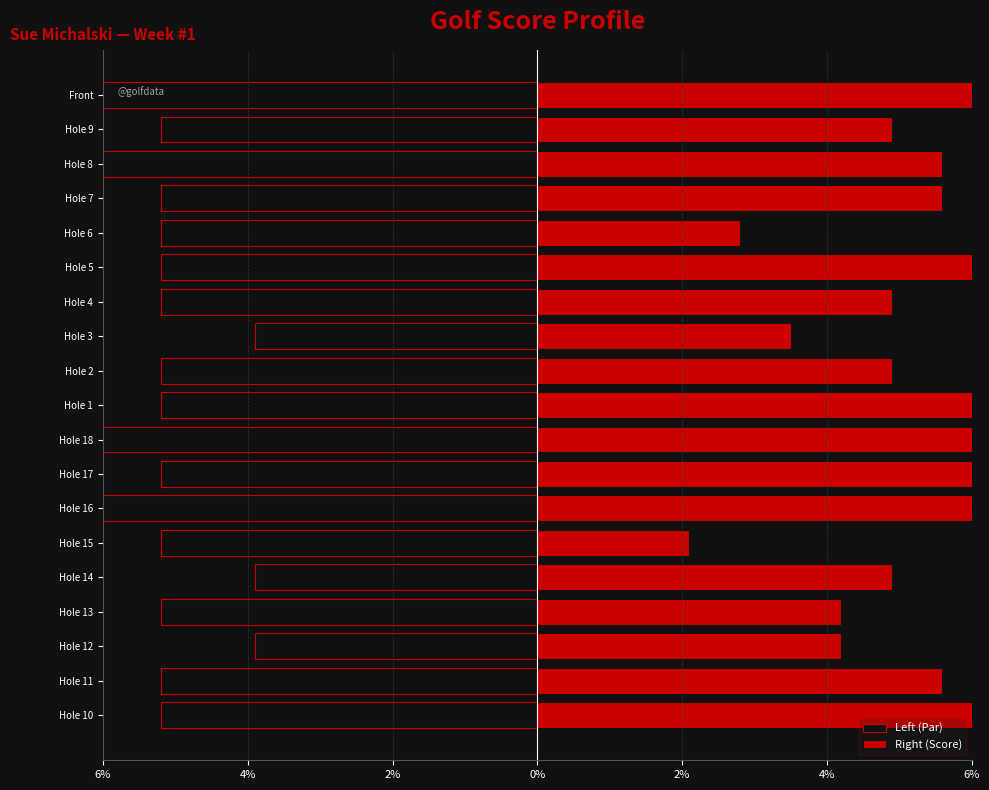

How many values in the Right (Score) series are below 5?

9